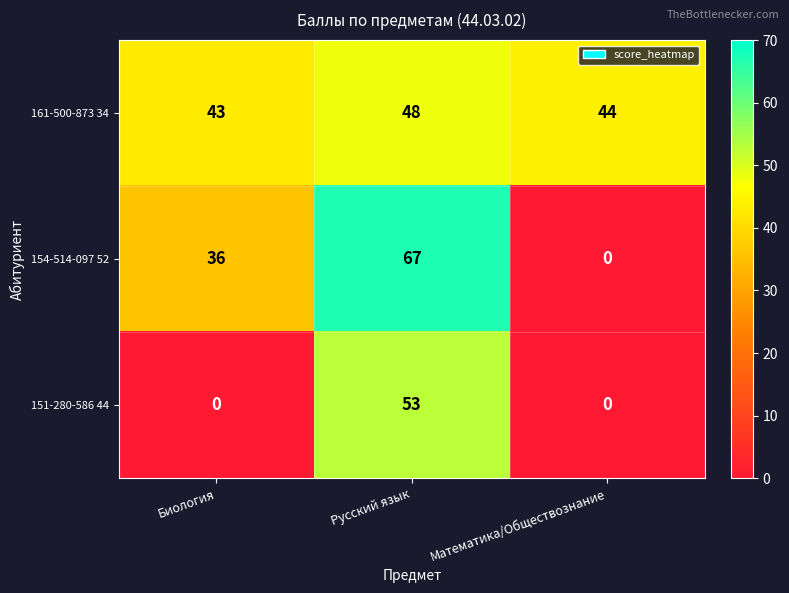

What is the average value of the 151-280-586 44 series?

18